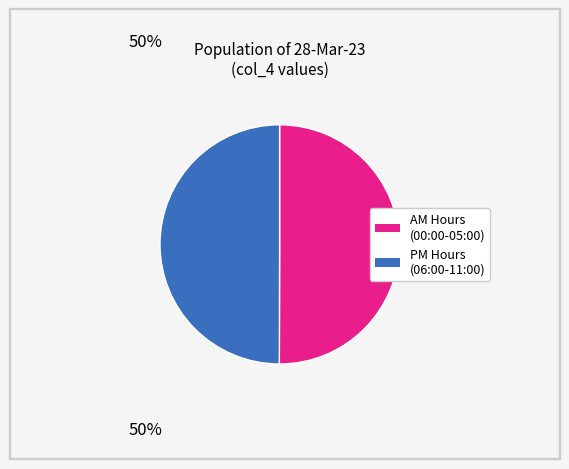

How many slices are in this pie chart?

2